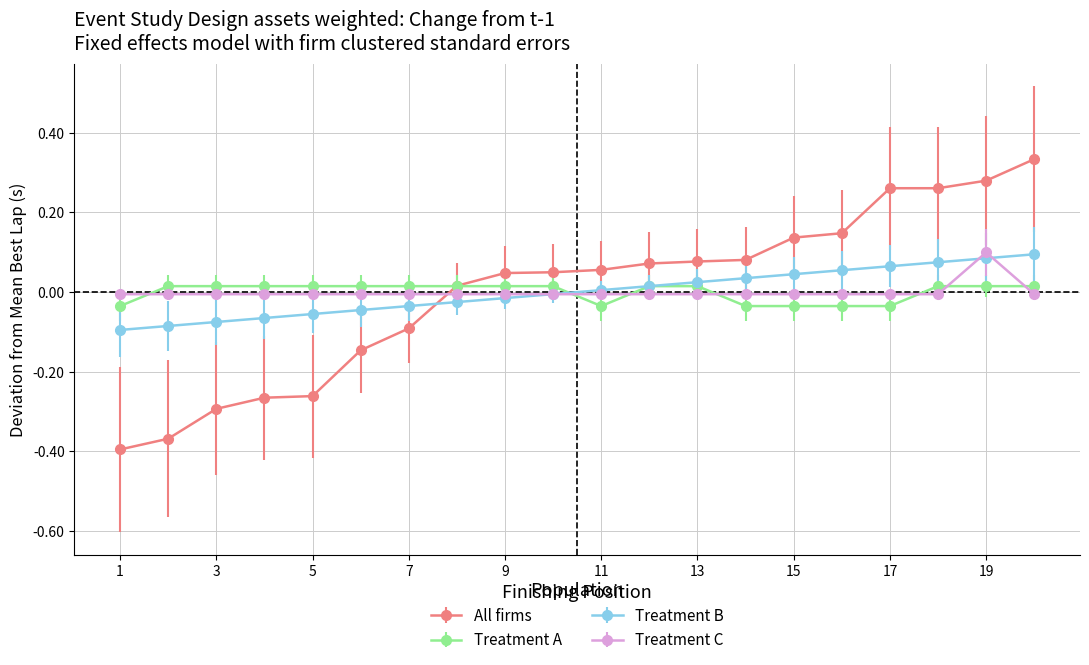

How many times do Treatment B and All firms cross each other?

1